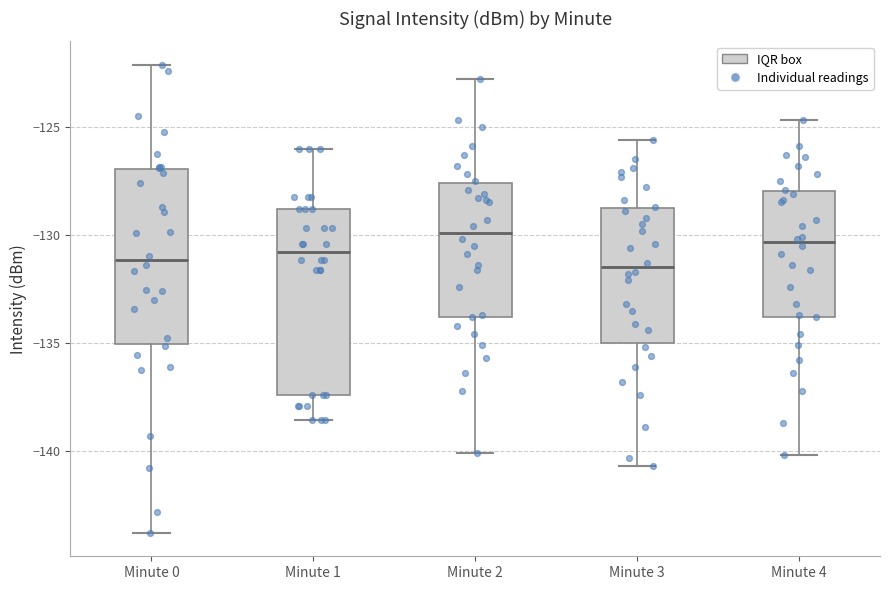

Which box is the tallest, from its lower edge to its upper edge?

Minute 1